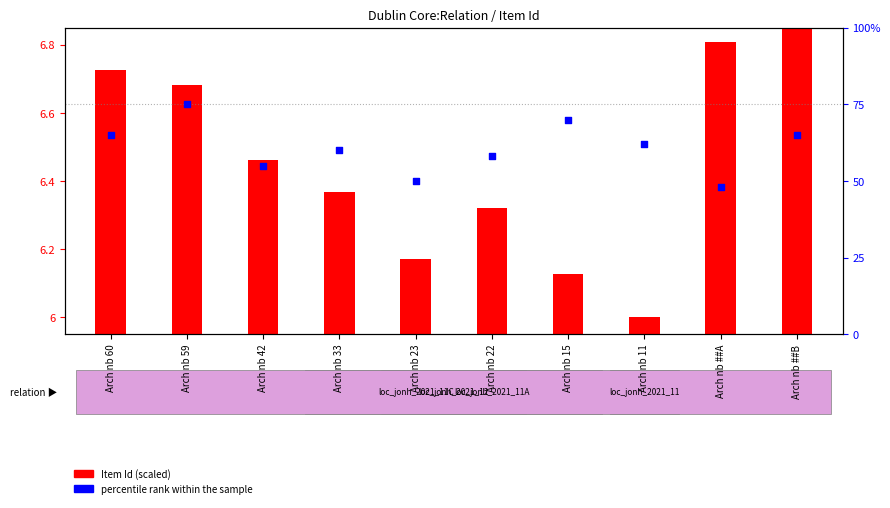

What are all the series names shown in the legend?

Item Id (scaled), percentile rank within the sample